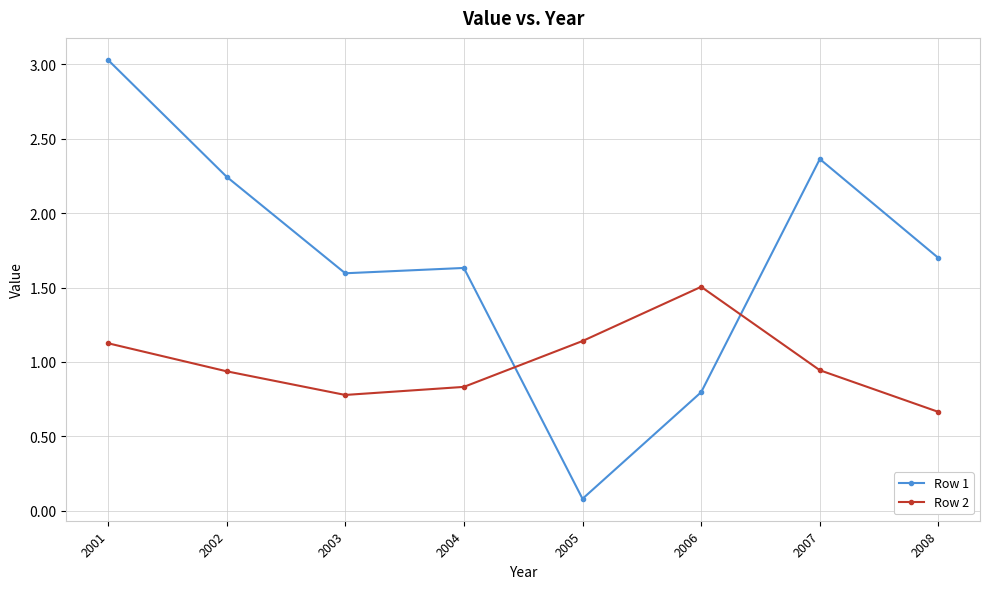

What is the total value across all series at 2001?

4.2